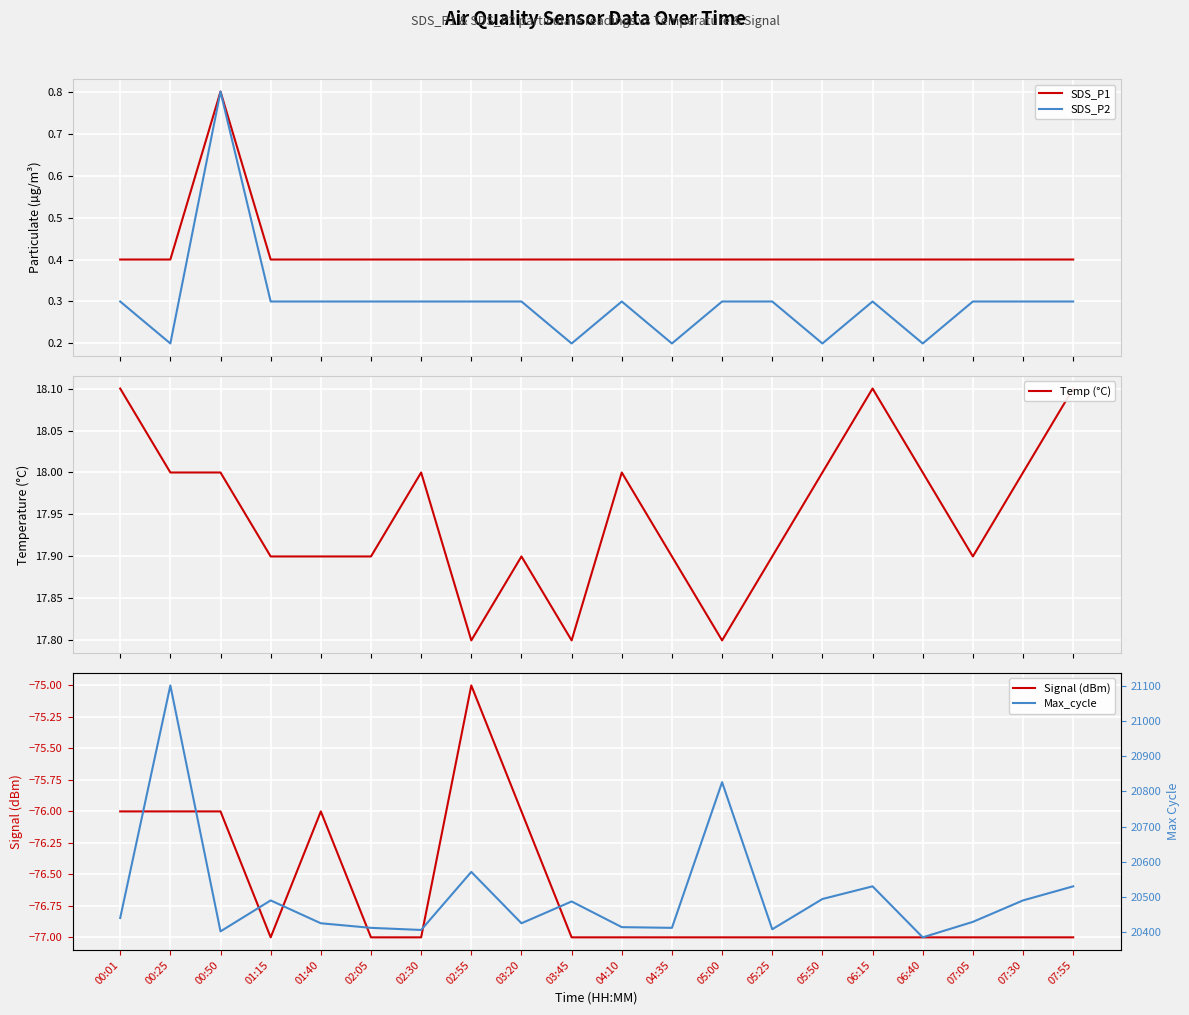

Which category has the lowest value in the Temp (°C) series?

02:55